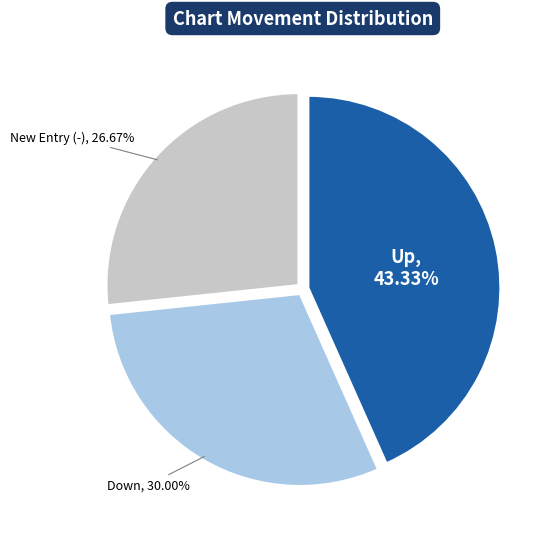

Is there any slice that represents more than half of the pie?

No